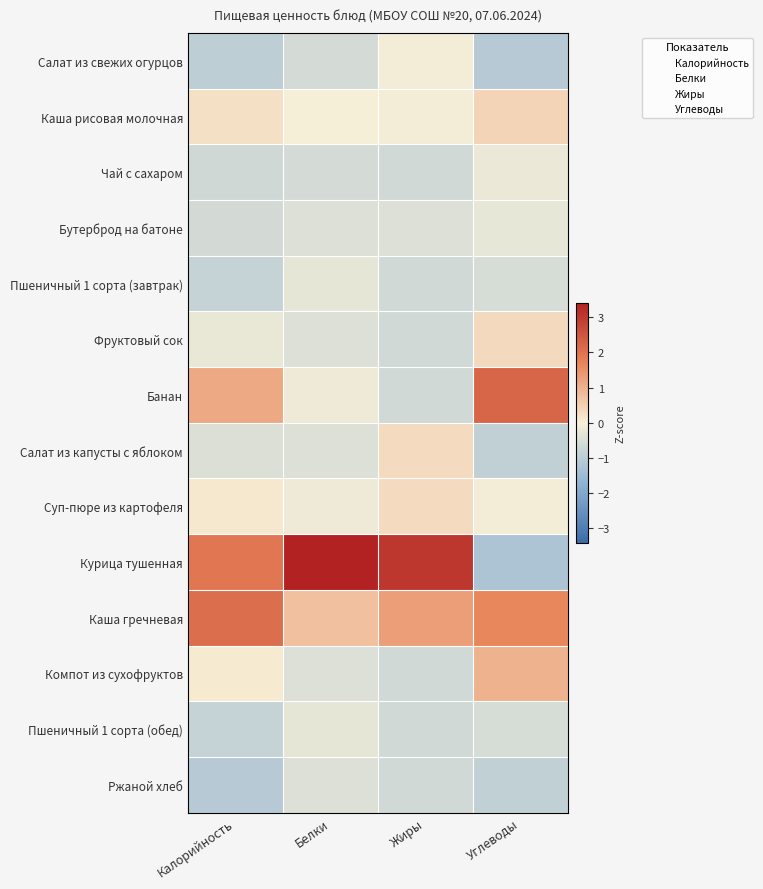

How many data points does each series have?

4